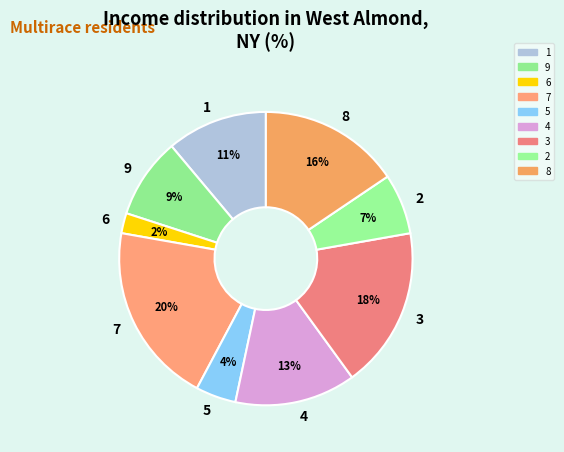

How many slices are in this pie chart?

9